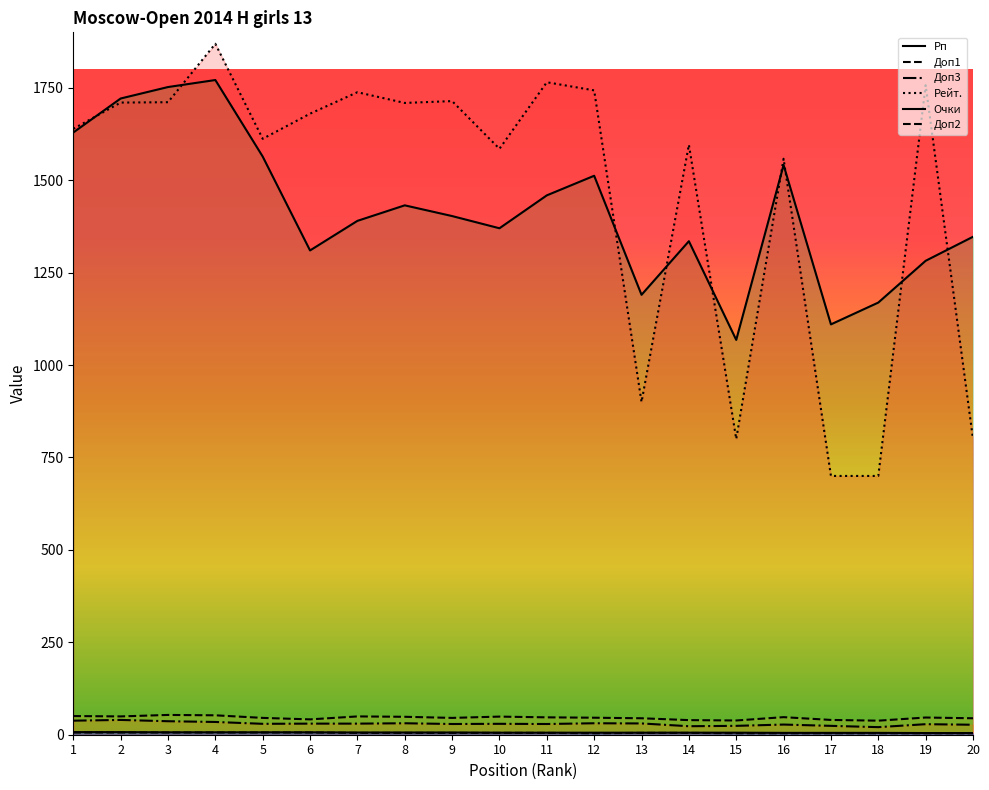

What are all the series names shown in the legend?

Рп, Доп1, Доп3, Рейт., Очки, Доп2